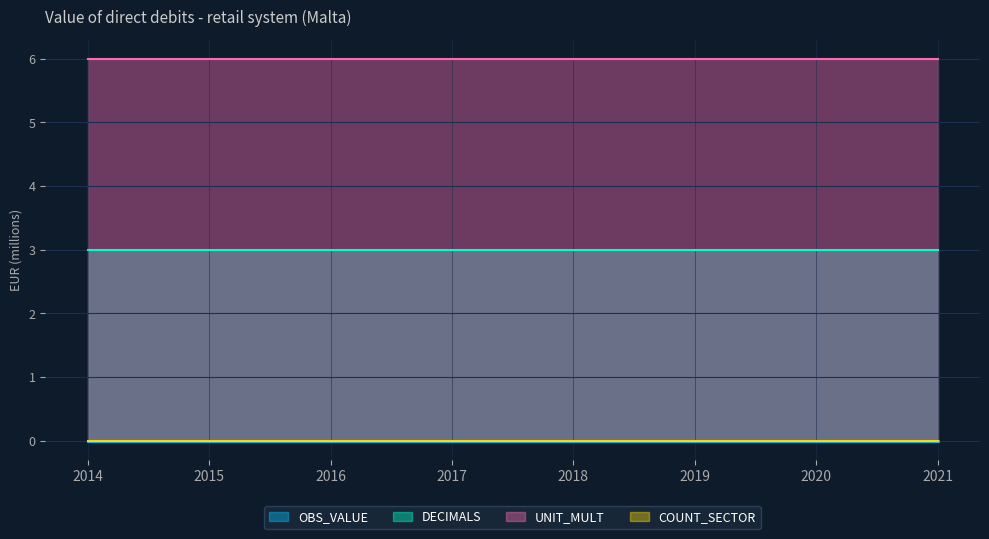

Which label corresponds to the smallest value in the chart?

2014